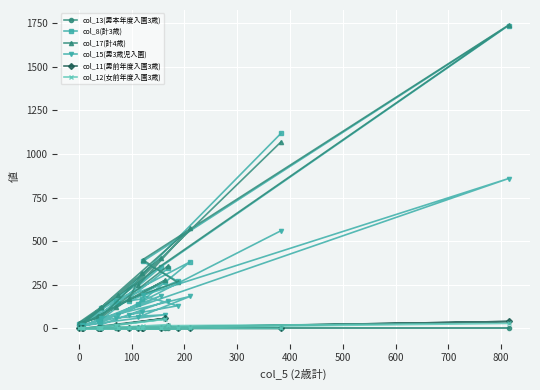

Is this an area chart (filled region under the line)?

No